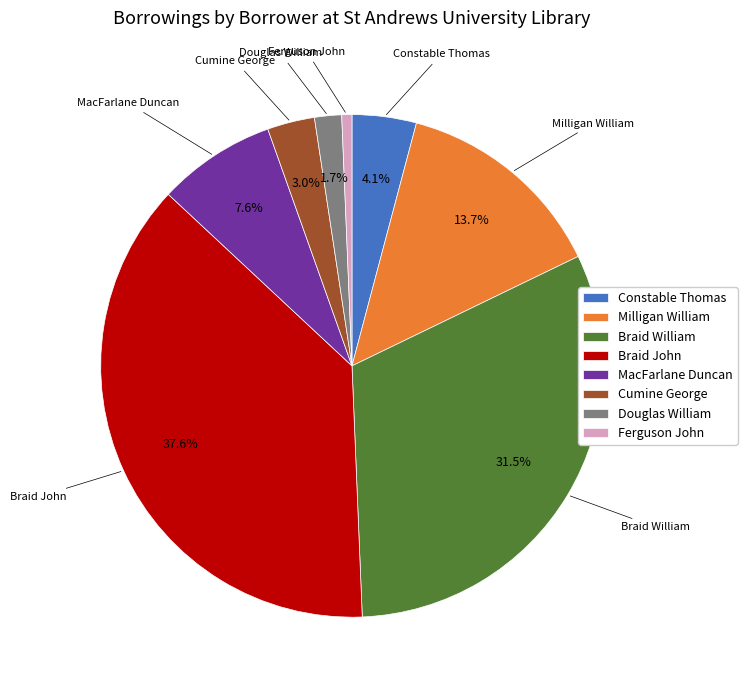

True or false: MacFarlane Duncan accounts for 8% of the total.

True